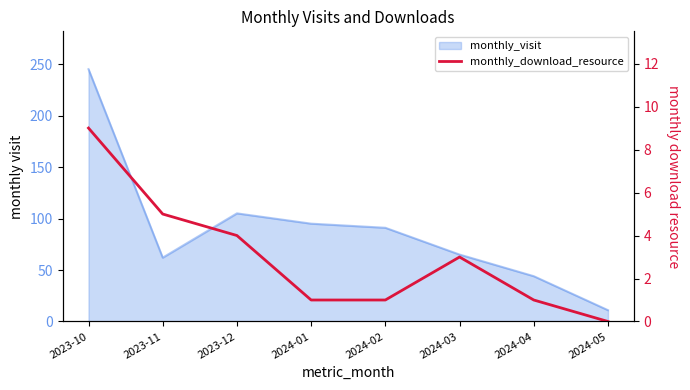

List the labels in order of value, largest first.

2023-10, 2023-11, 2023-12, 2024-03, 2024-01, 2024-02, 2024-04, 2024-05